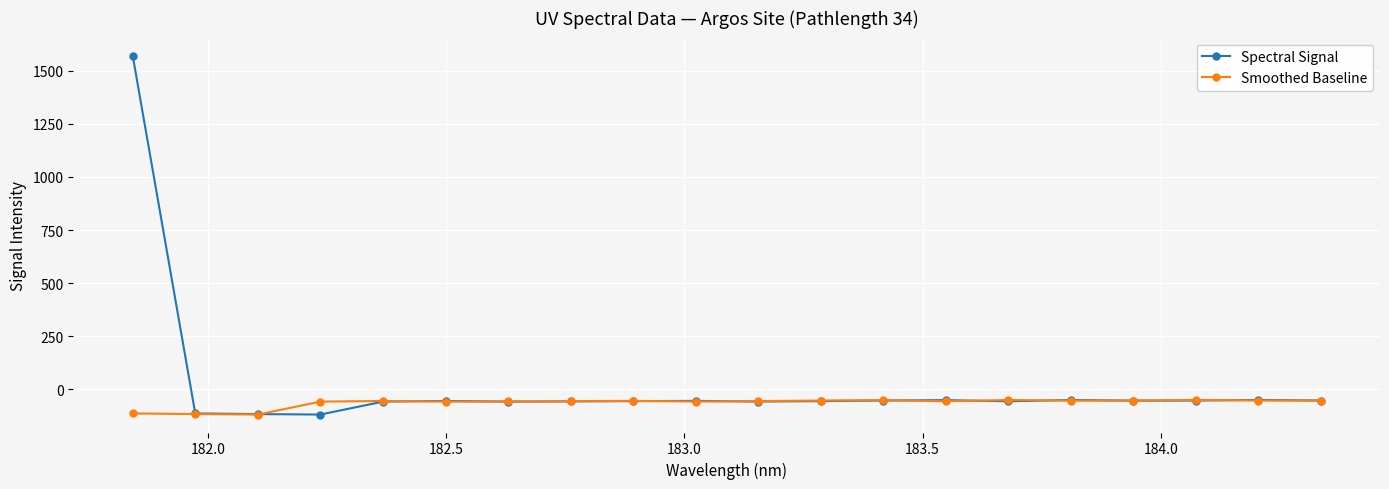

Which series has the largest total across all categories?

Spectral Signal